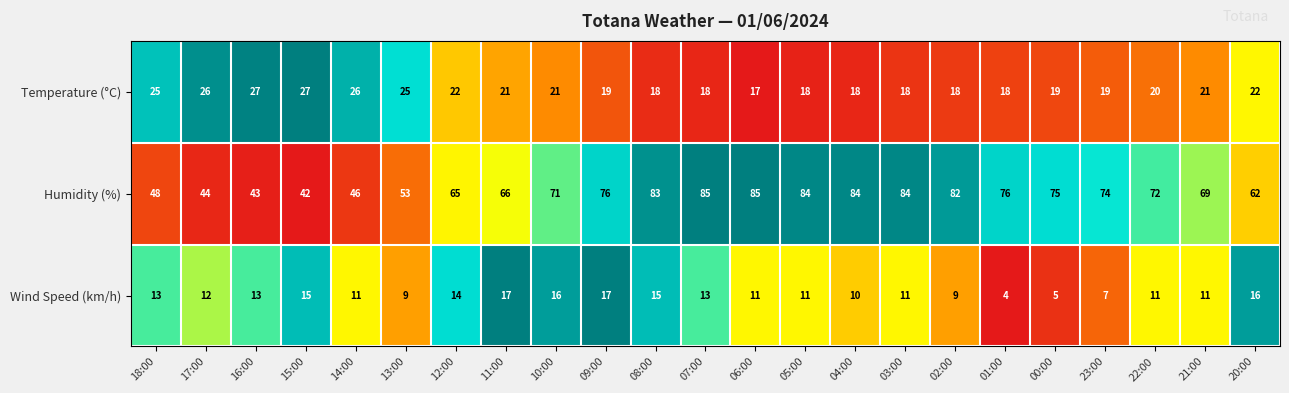

Which category has the lowest value in the Temperature (°C) series?

06:00